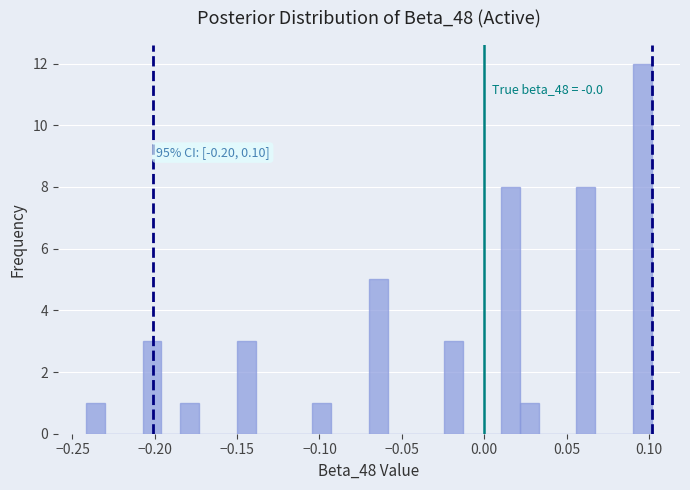

Read against the x-axis, roughly where is the centre of the tallest bar?

0.095